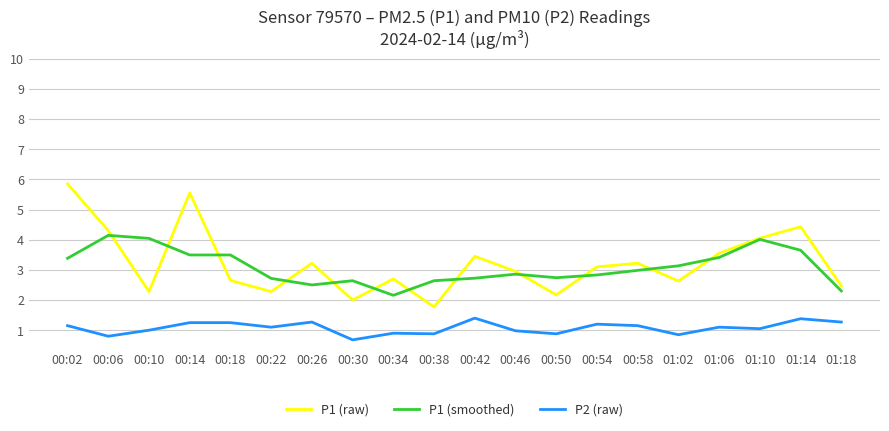

At which category does P1 (raw) reach its first local peak?

00:14